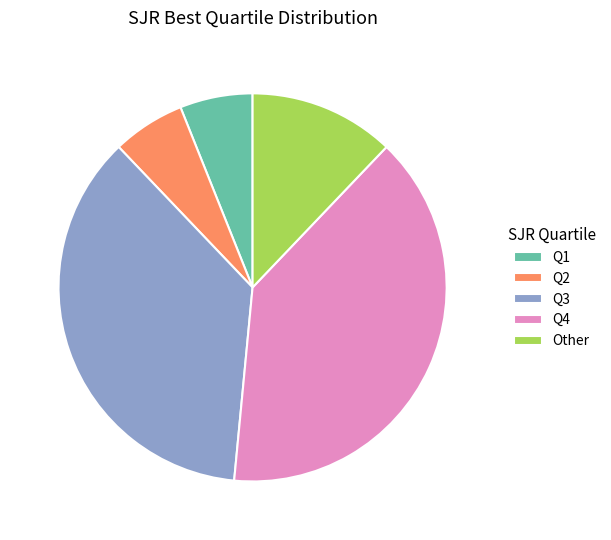

Do Q2 and Other together represent more than half of the pie?

No